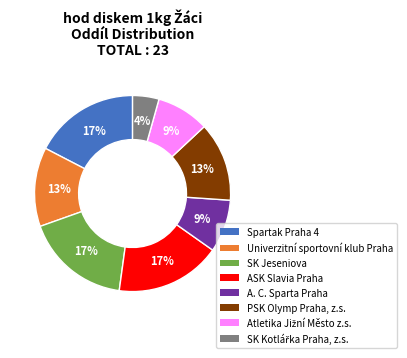

Do Univerzitní sportovní klub Praha and A. C. Sparta Praha together represent more than half of the pie?

No